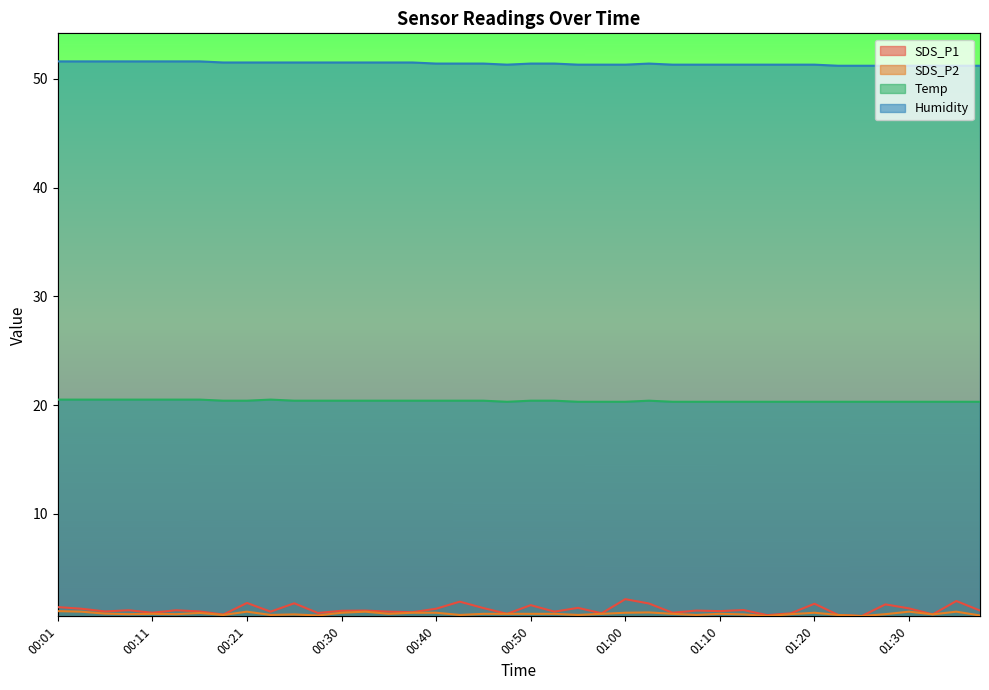

What is the total value across all series at 01:20?

74.2